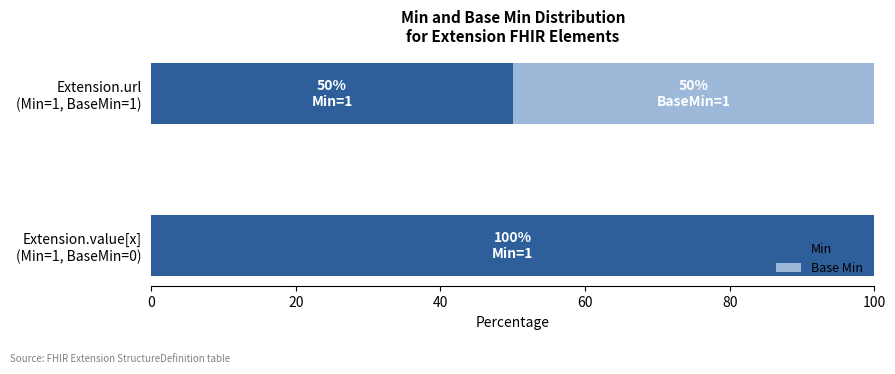

What is the sum of all Min values?

150